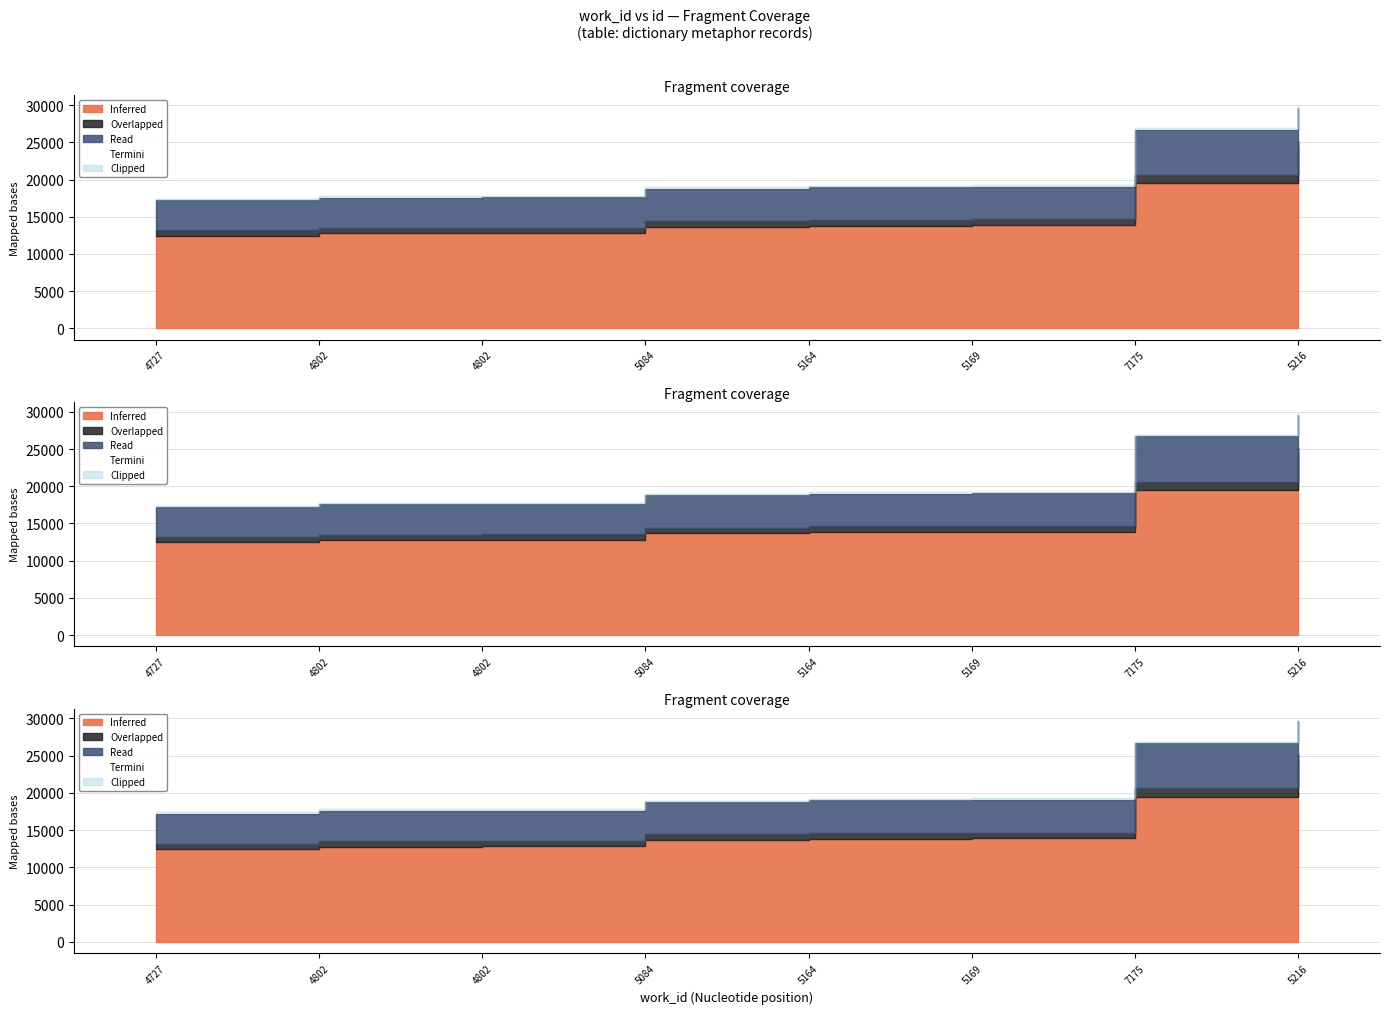

The value of Read at 5169 is 9003. True or false?

False